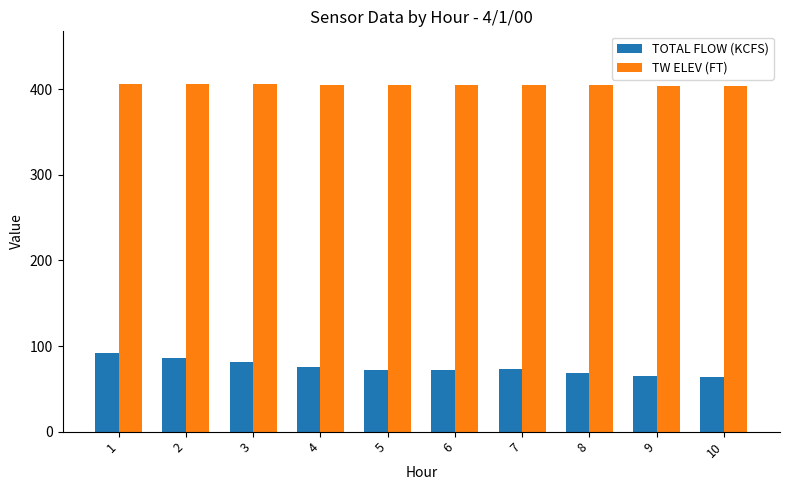

How many bars are there in each group?

2